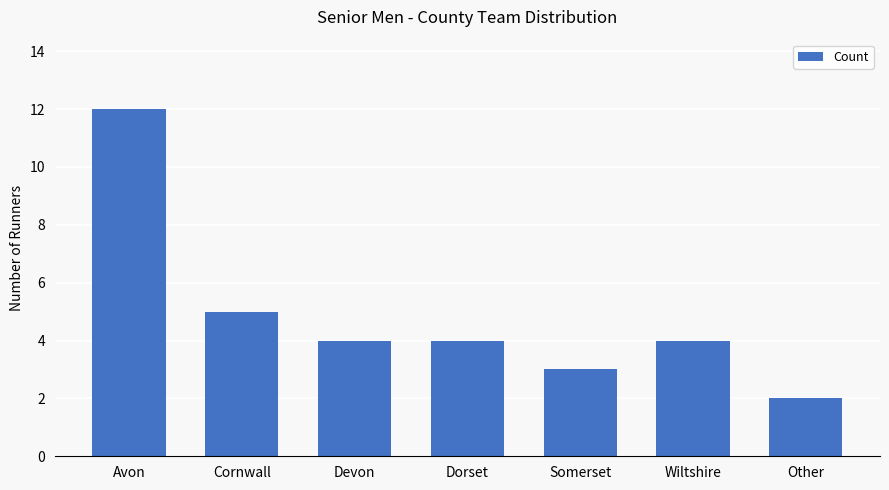

Between Somerset and Cornwall, which is larger?

Cornwall